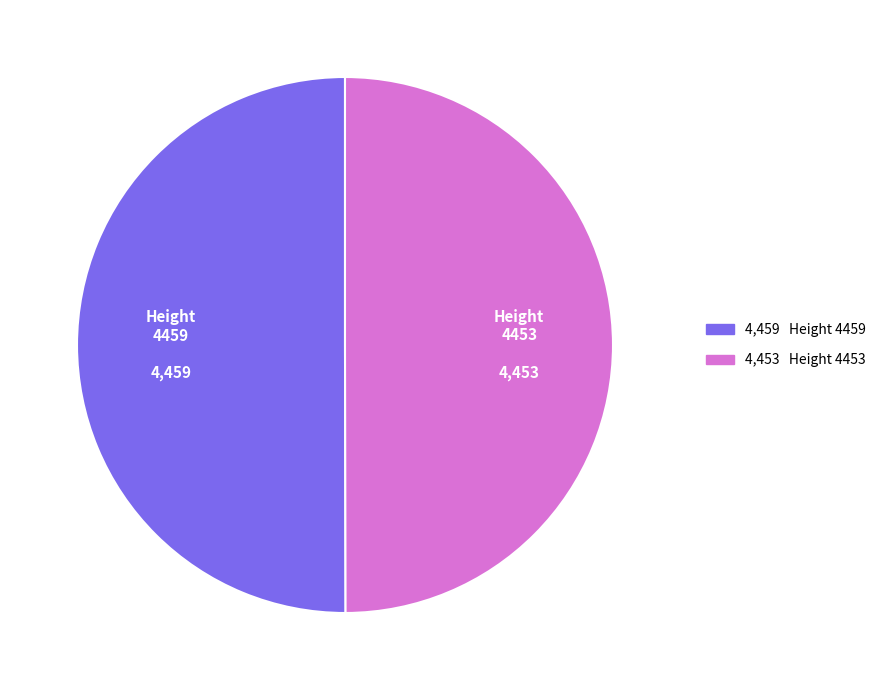

Combined, do 4459 and 4453 account for over 50%?

Yes